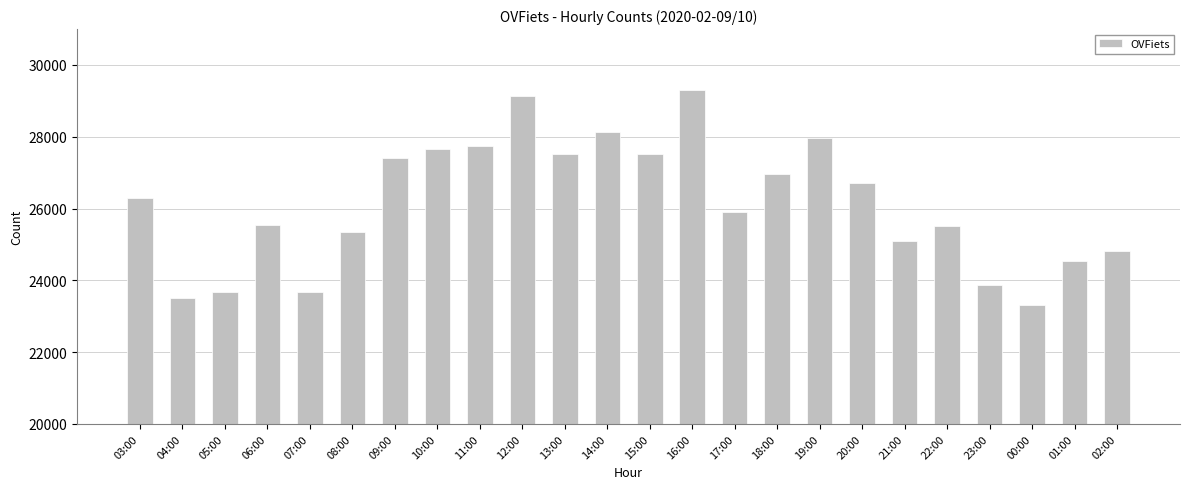

What is the difference between the maximum and minimum values?

5969